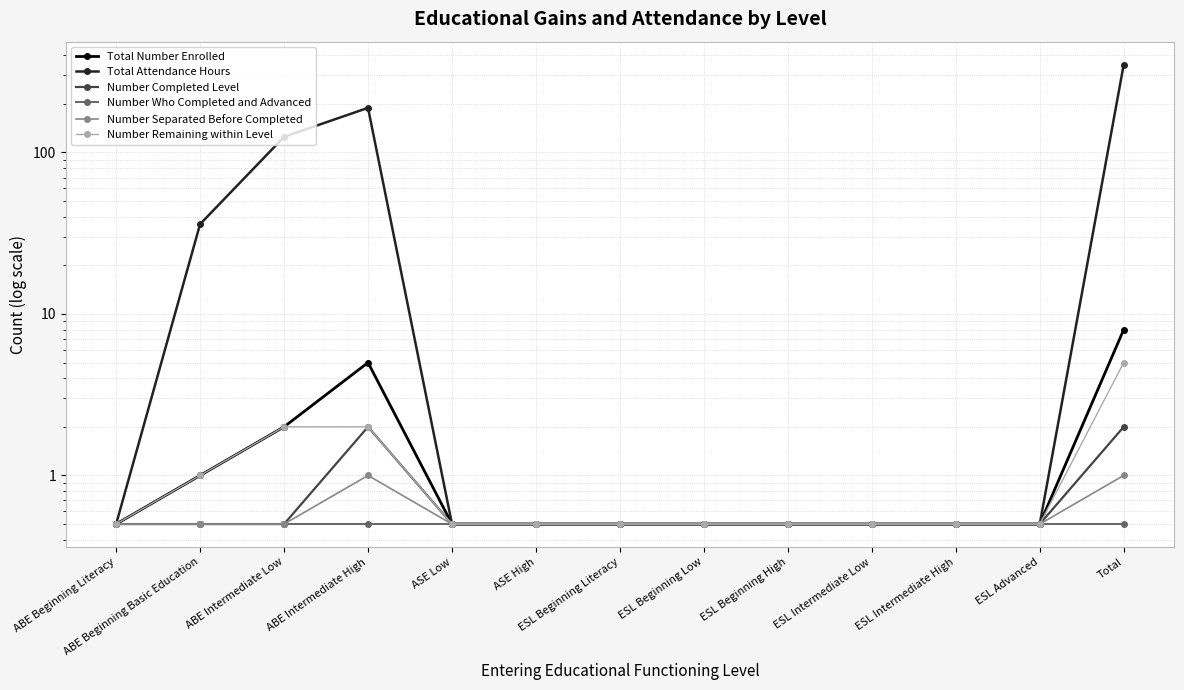

Which series has the largest range (max minus min)?

Total Attendance Hours